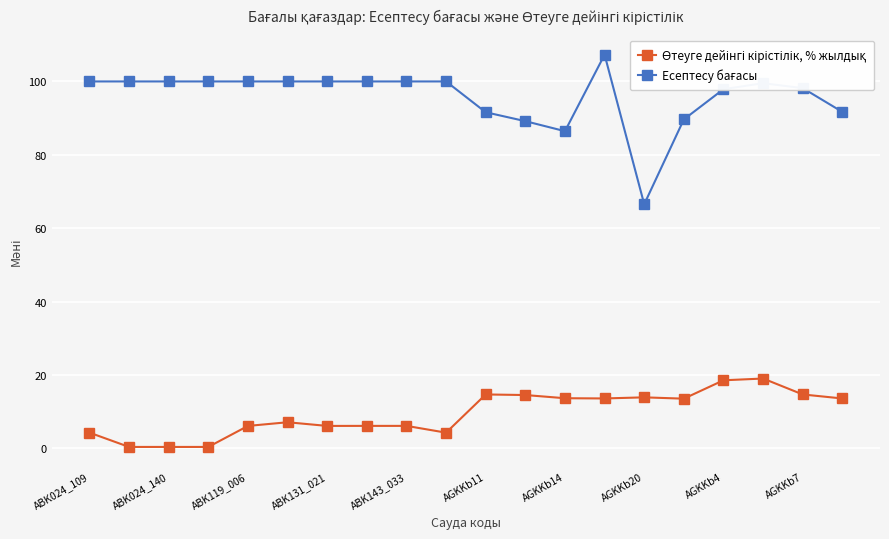

True or false: Есептесу бағасы has a value of 134.5 at ABK119_006.

False